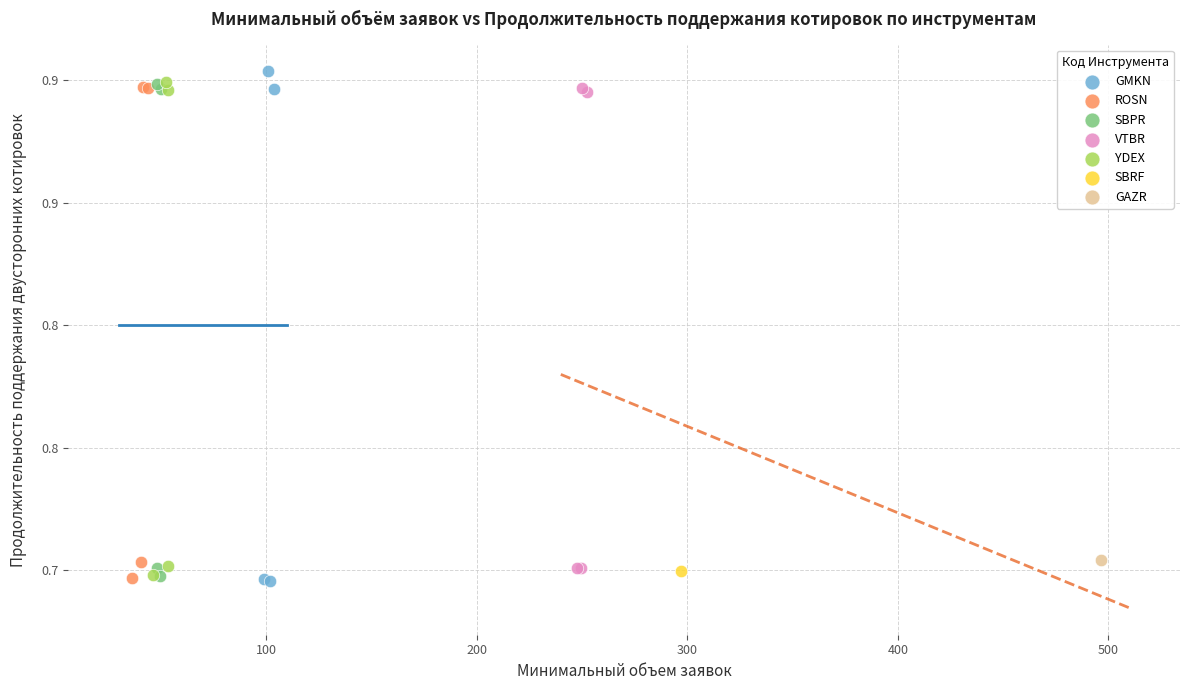

What are all the series names shown in the legend?

GMKN, ROSN, SBPR, VTBR, YDEX, SBRF, GAZR